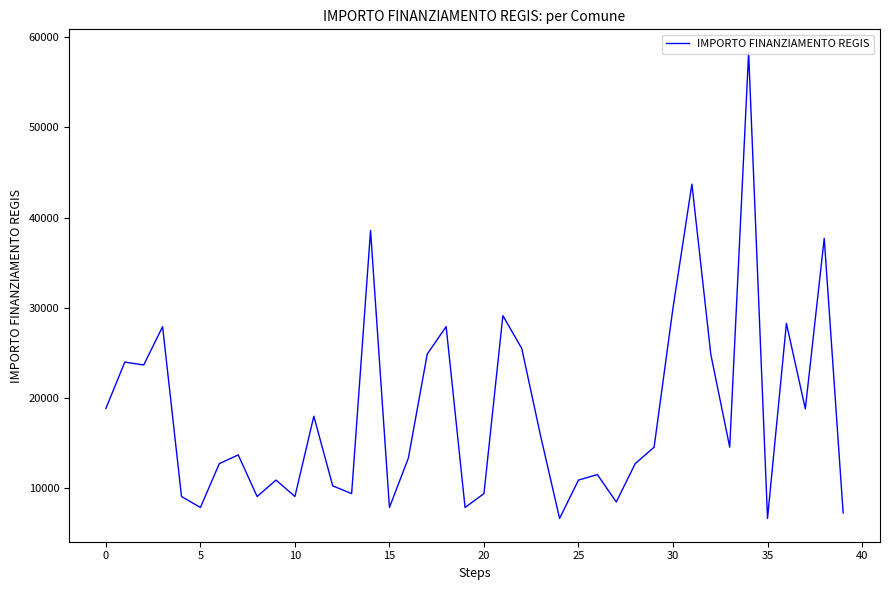

What is the difference between the maximum and minimum values?

51595